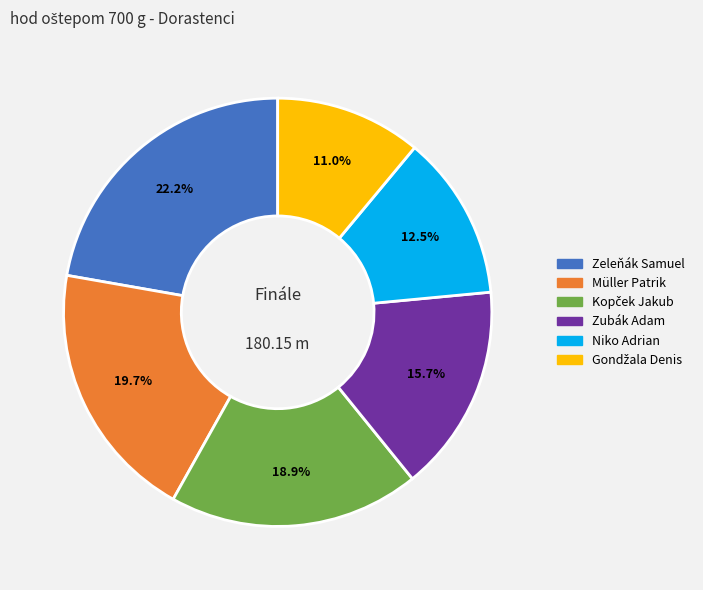

Is there a majority slice in this chart?

No